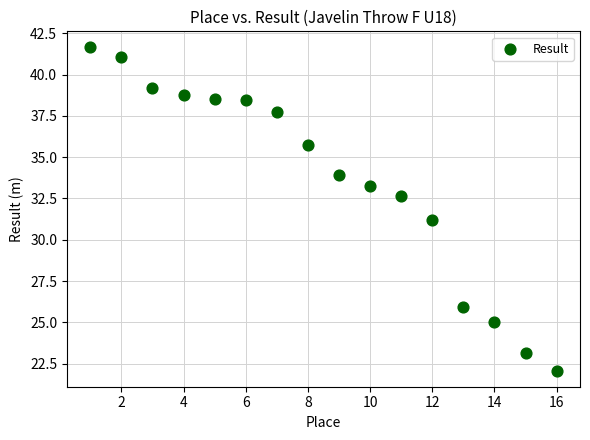

What is the range of Y values (max minus min)?

19.6